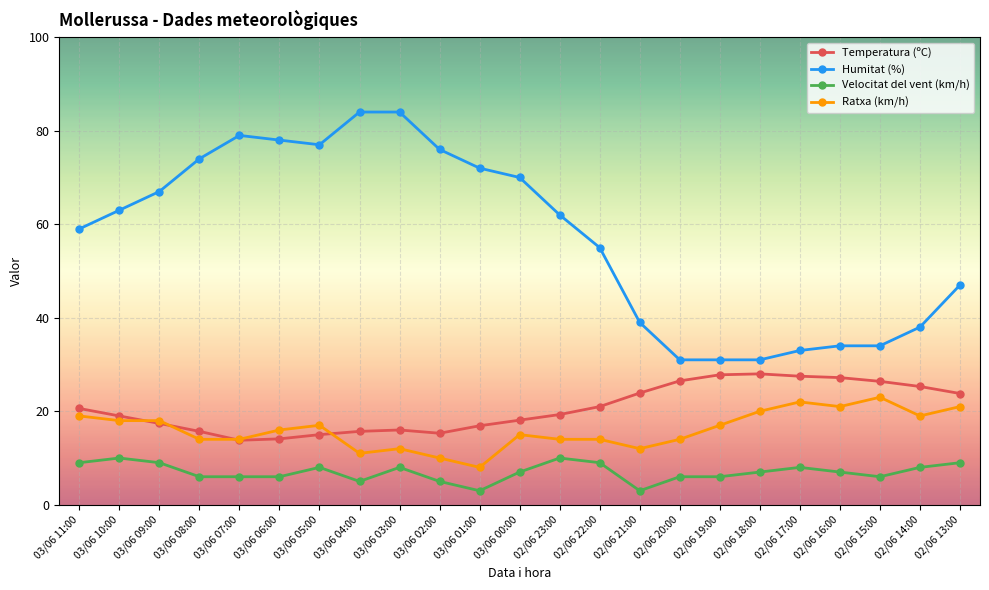

Is the value of Velocitat del vent (km/h) at 03/06 10:00 greater than the value of Humitat (%) at 03/06 06:00?

No